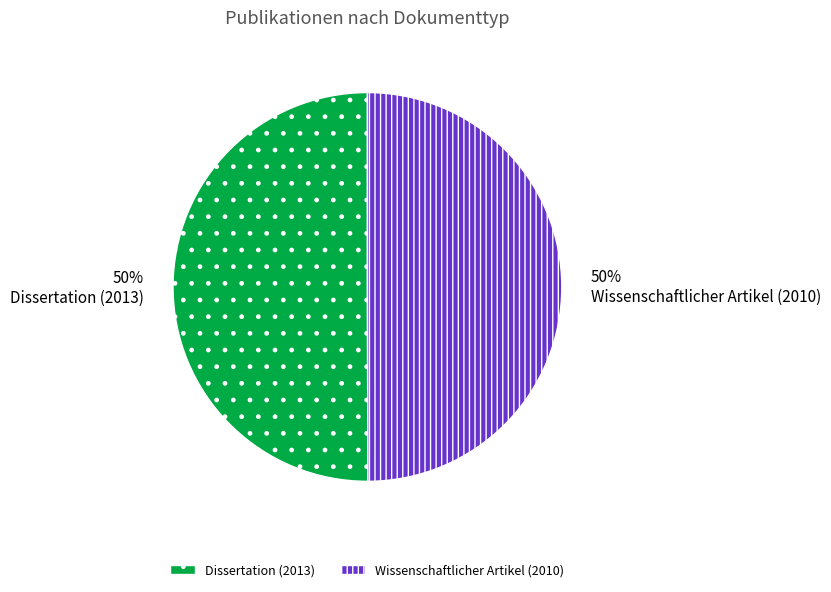

How many slices are in this pie chart?

2